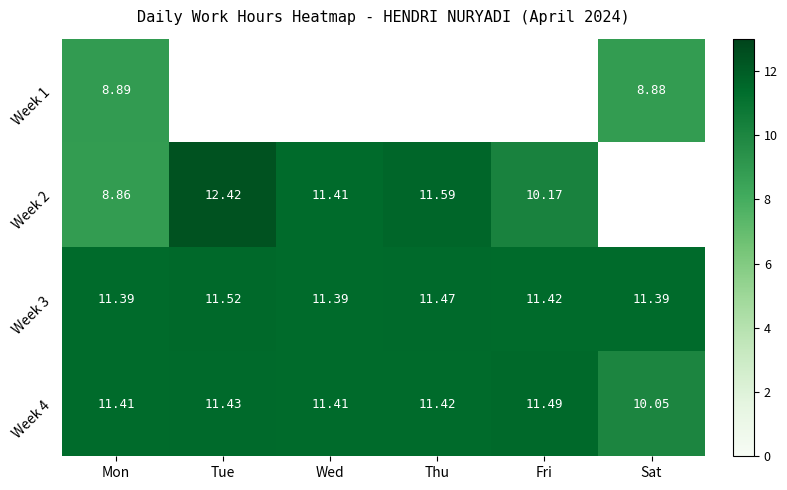

What is the difference between the second highest and minimum values in the Week 3 series?

0.1